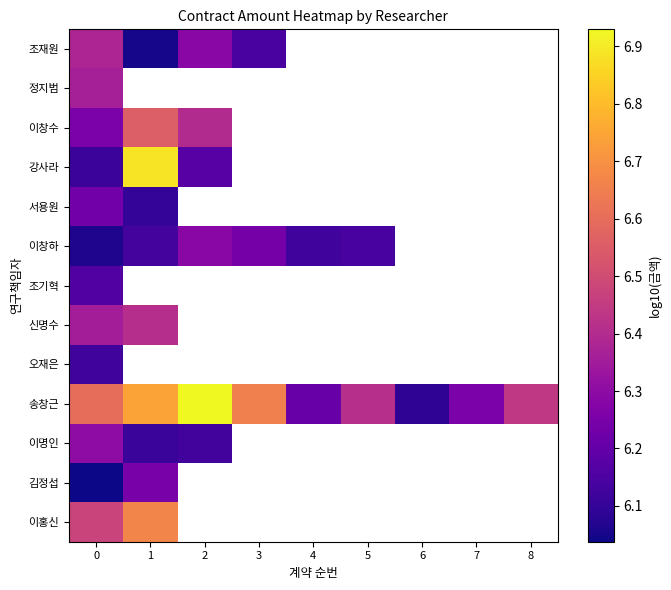

Which series changed the most between 1 and 5?

송창근